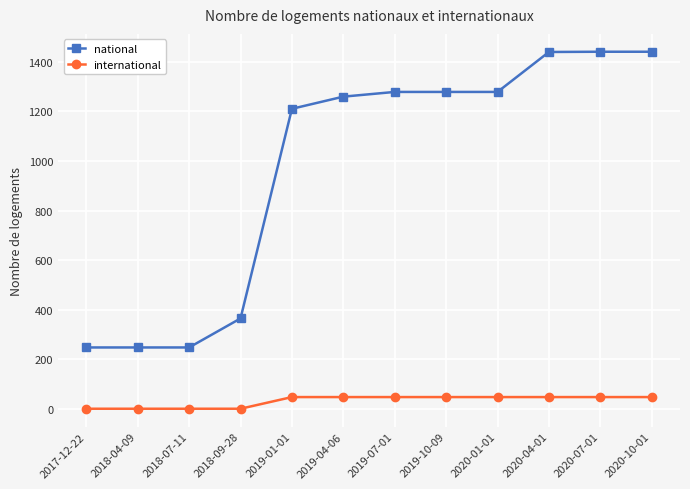

What is the minimum value for international?

1